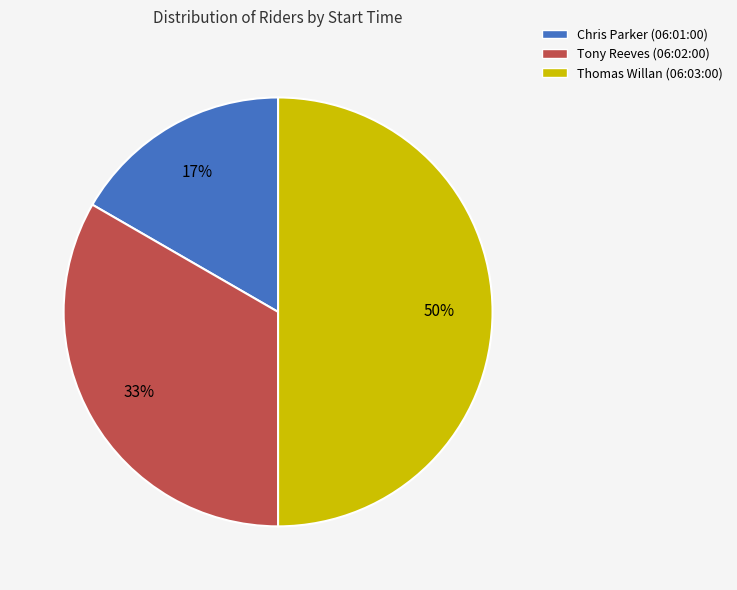

Combined, do Chris Parker (06:01:00) and Thomas Willan (06:03:00) account for over 50%?

Yes